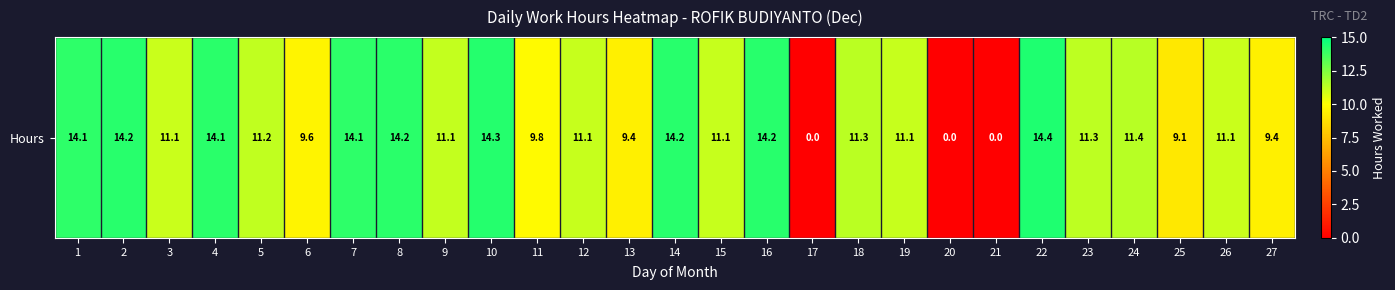

What is the ratio of the value at 19 to the value at 24?

1.0